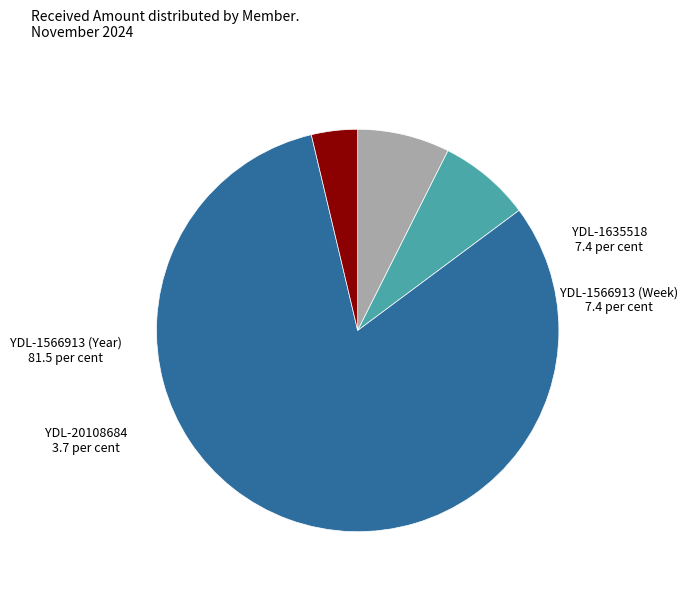

Does any single category account for the majority?

Yes